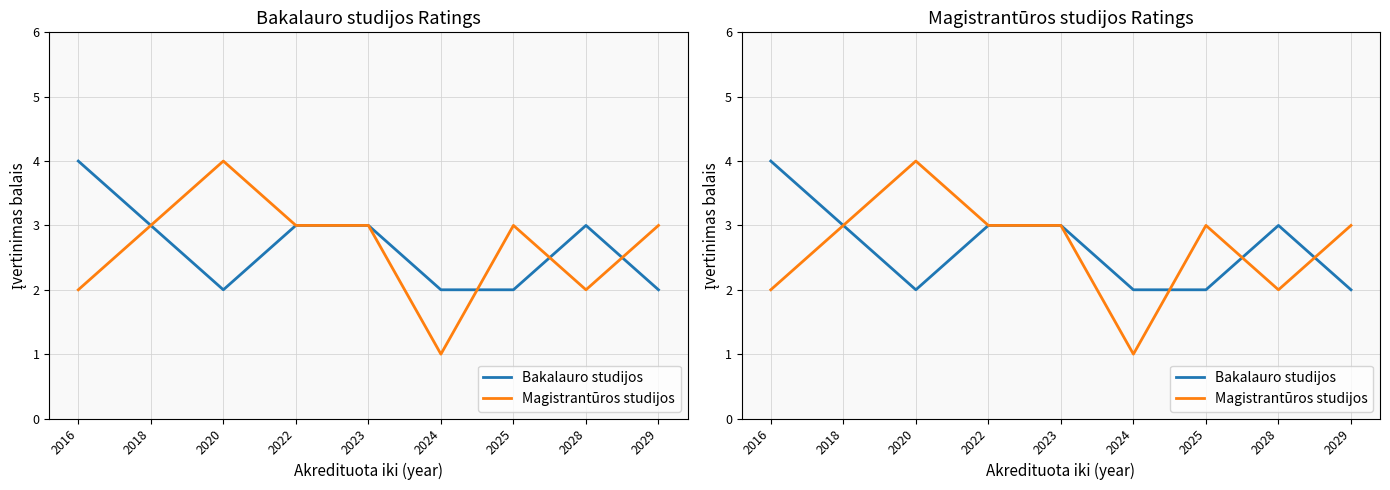

Which has a higher value, 2018 or 2024?

2018